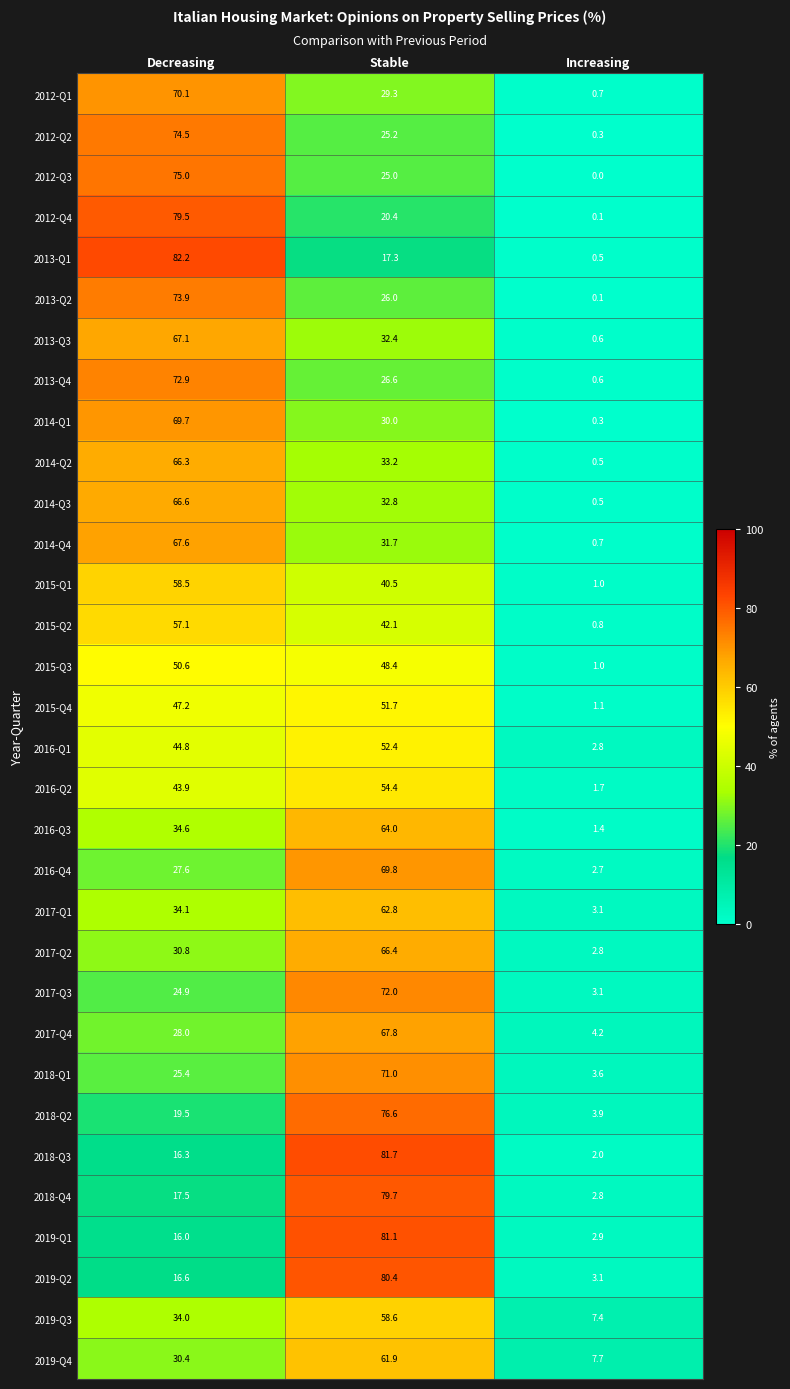

What is the difference between the maximum and second lowest values in the 2018-Q1 series?

45.6